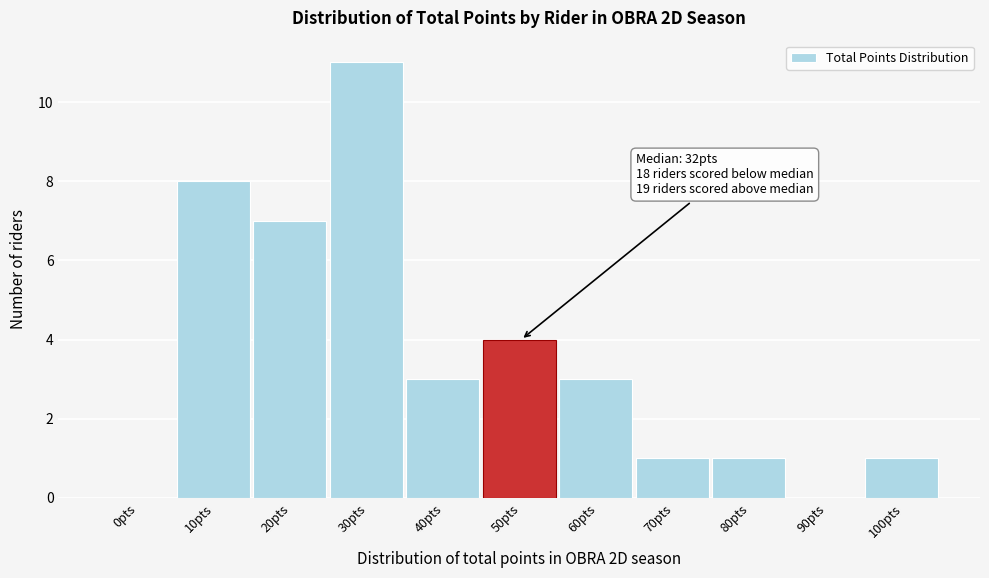

Reading left to right, transcribe all the data shown in this chart.

0pts=0	10pts=8	20pts=7	30pts=11	40pts=3	50pts=4	60pts=3	70pts=1	80pts=1	90pts=0	100pts=1